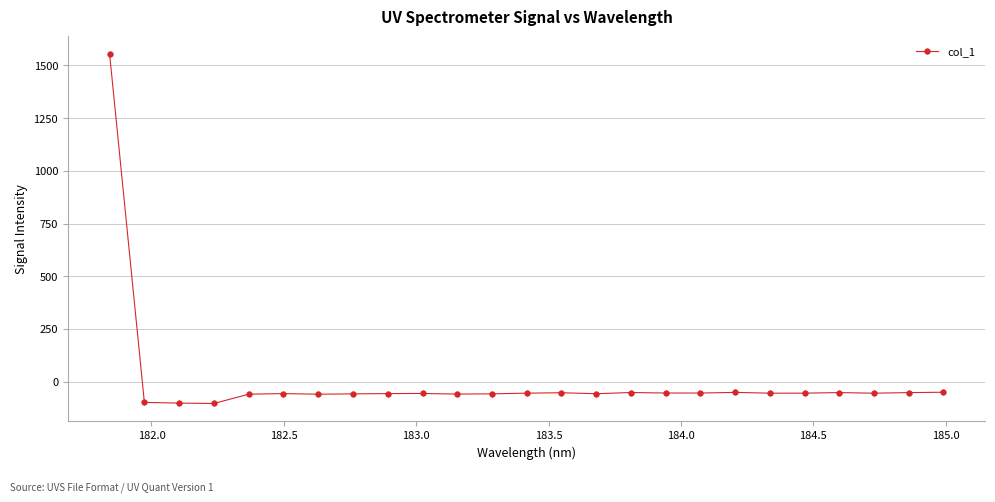

What is the average value?

4.0